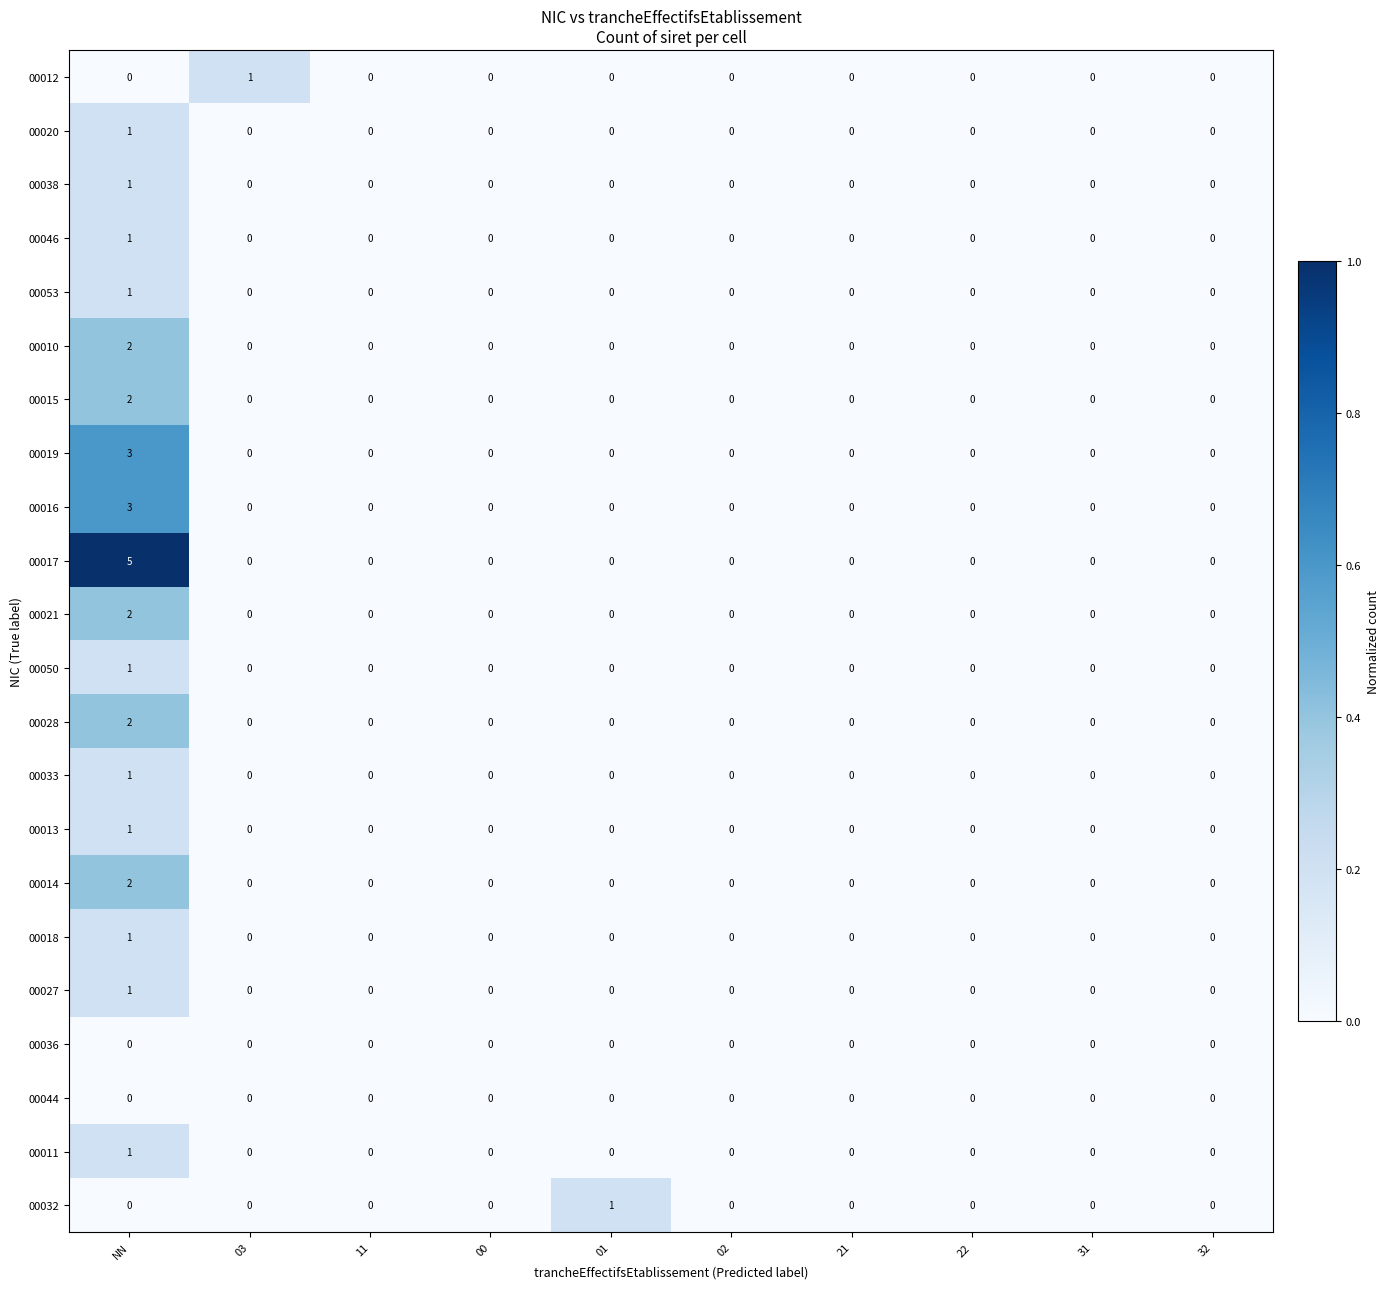

At which category does the chart reach its peak across all series?

NN